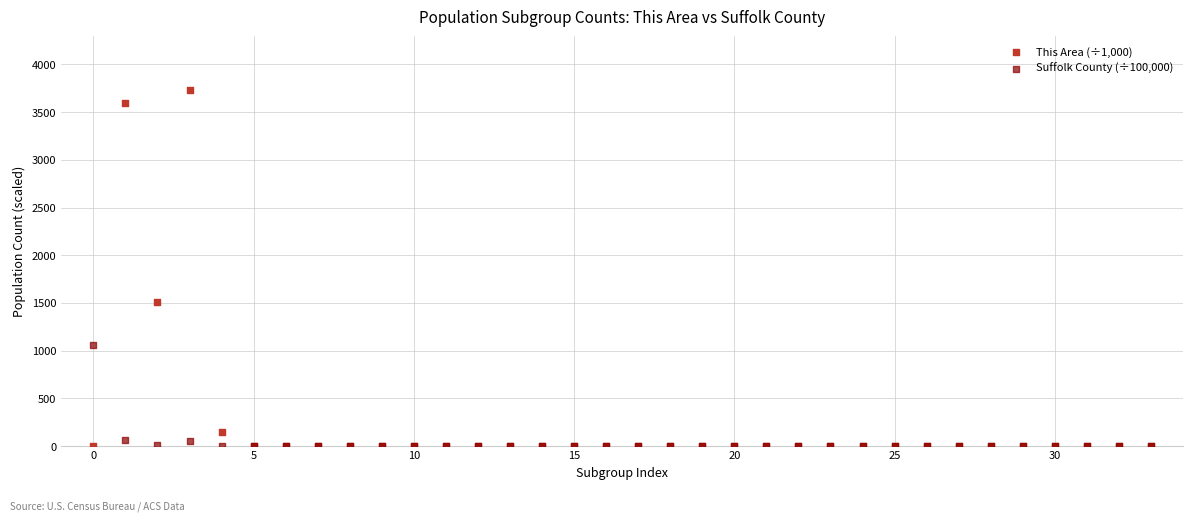

What are all the series names shown in the legend?

This Area (÷1,000), Suffolk County (÷100,000)